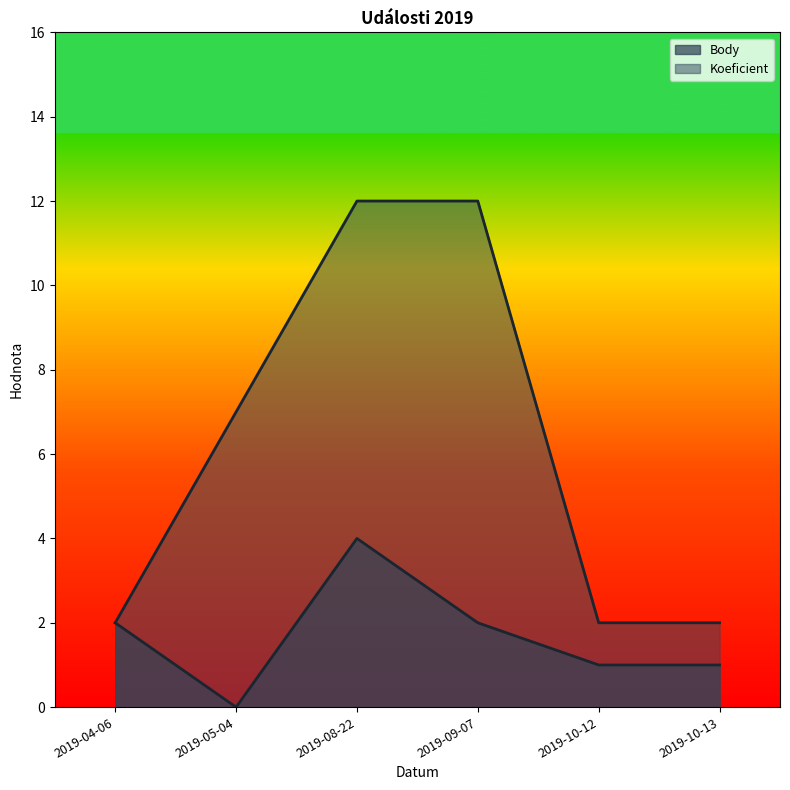

Is it true that Body equals 1 at 2019-09-07?

False